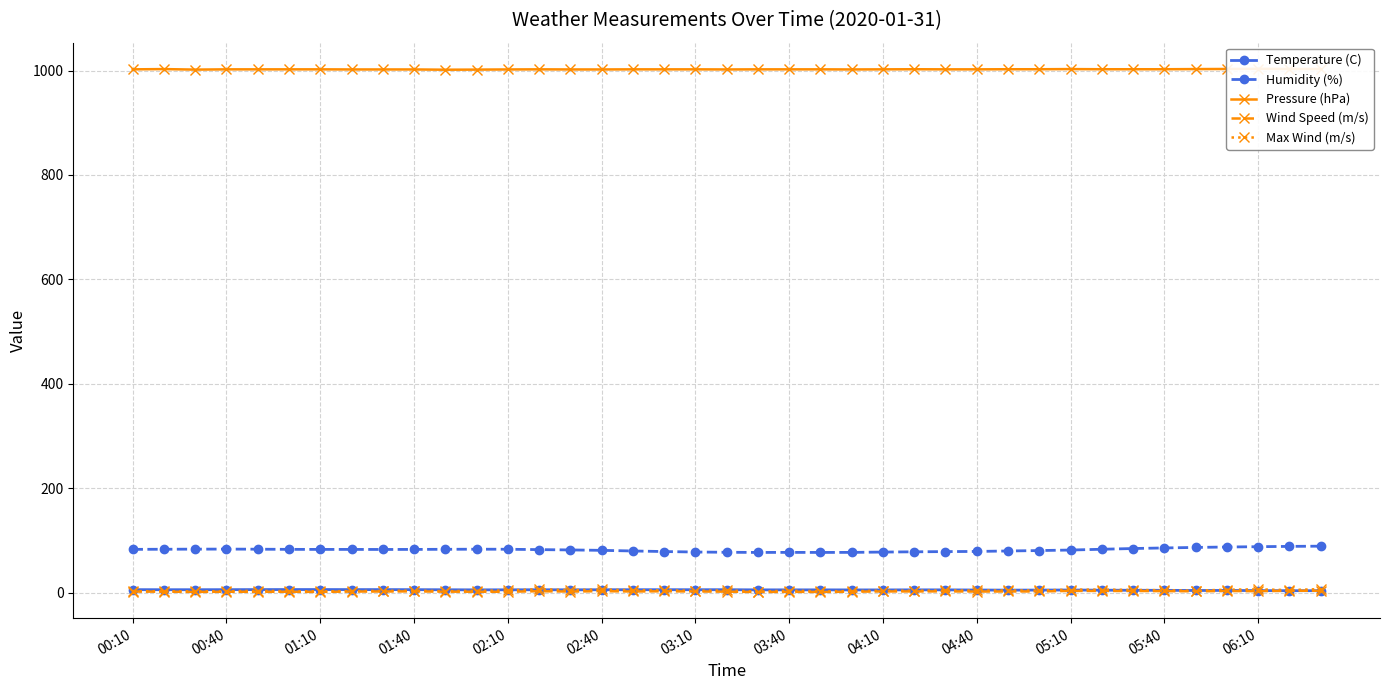

Is it true that Humidity (%) equals 28.5 at 01:40?

False